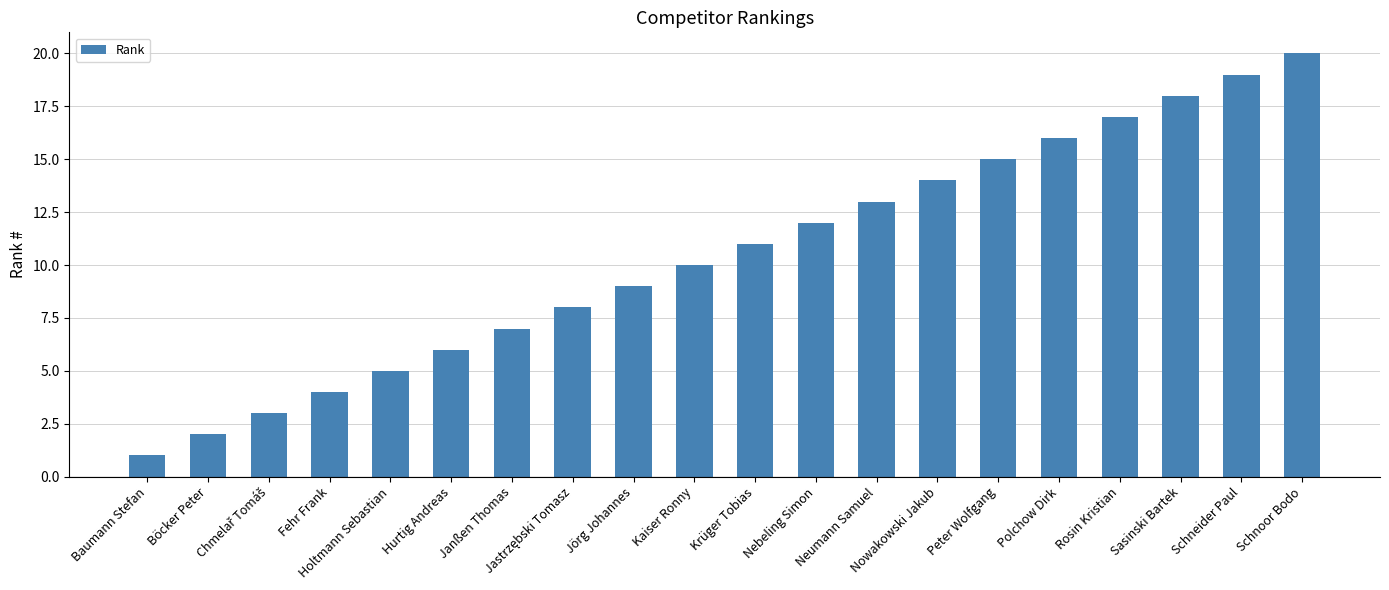

What is the label of the 11th bar from the right?

Kaiser Ronny